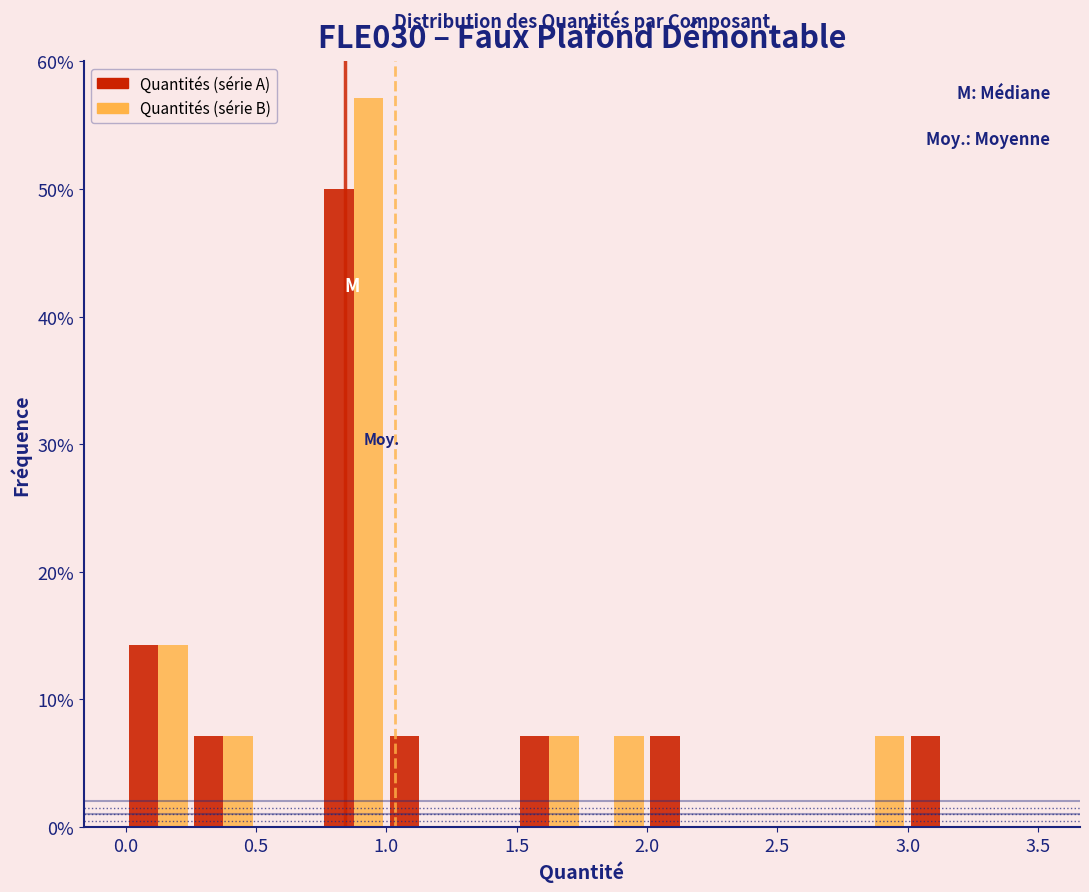

What is the height of the Quantités (série A) bar covering 2.00 to 2.25 on the x-axis? The values are not printed on the chart, so give them approximately, as read against the axis.

7